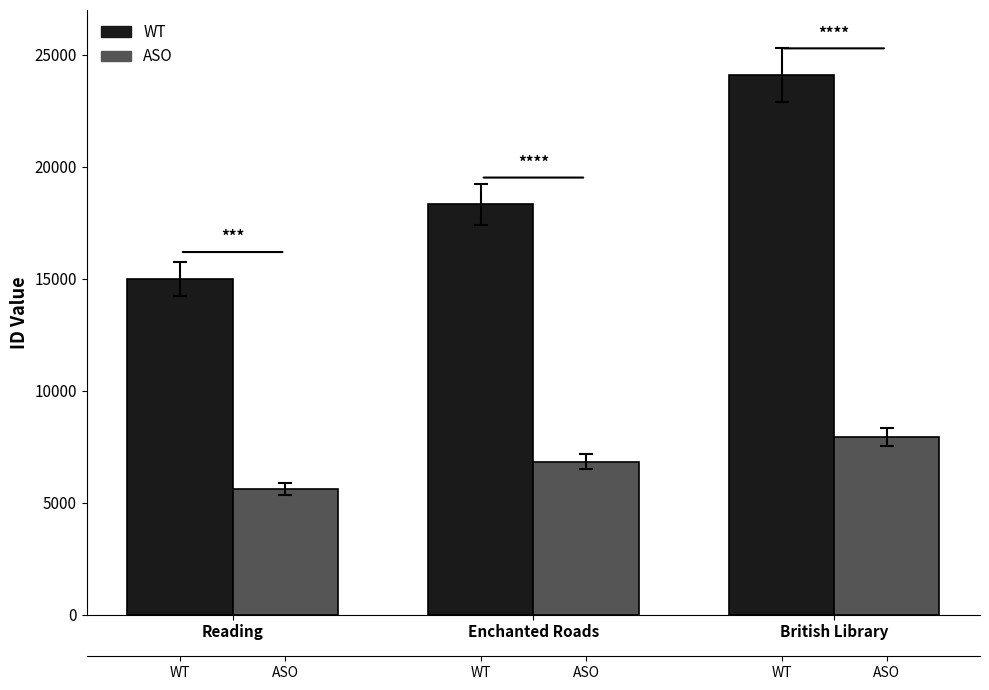

Which category has the highest value in the ASO series?

British Library